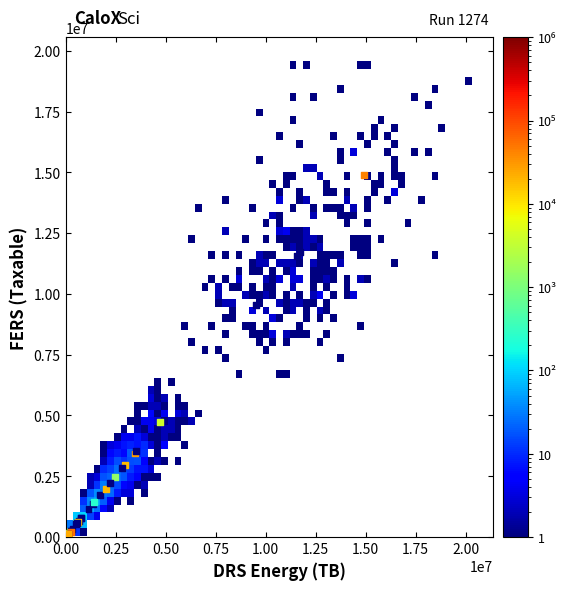

What Y value in the scatter plot is closest to 7474794?

9536057.6